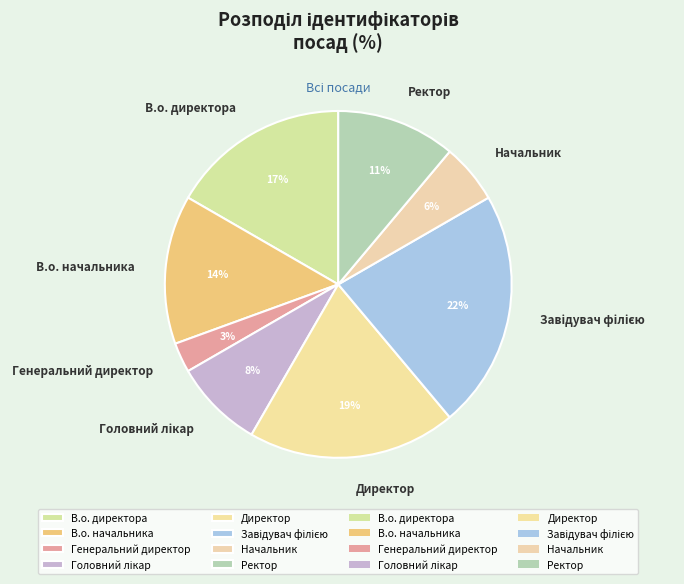

To the nearest percent, what is the difference between the Ректор and Генеральний директор slice percentages?

8%